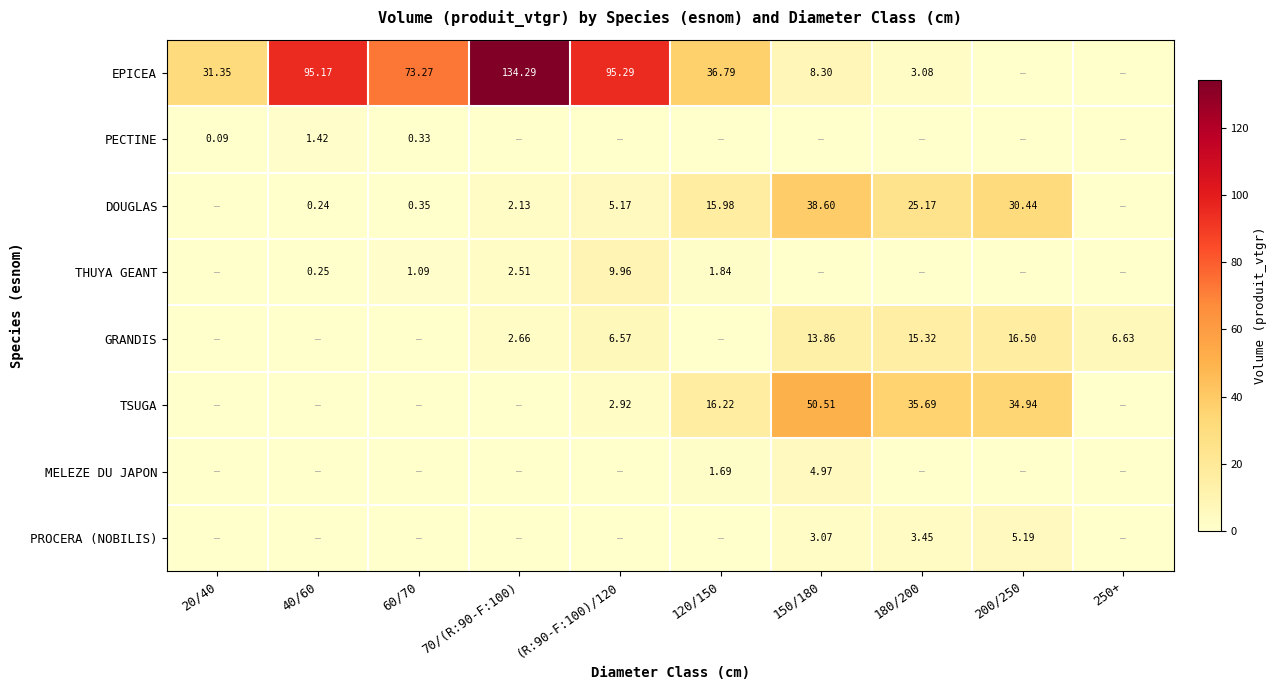

The TSUGA series shows 35.7 at 180/200. True or false?

True